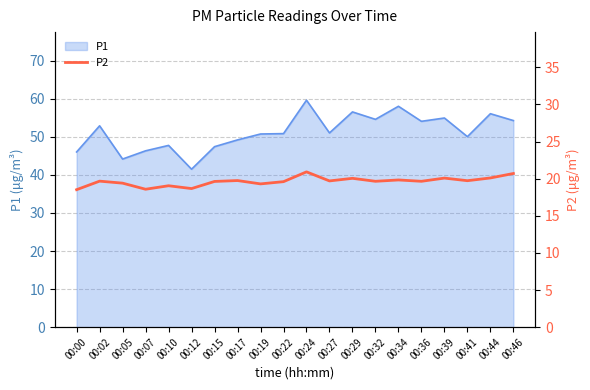

Reading right to left, what are all the values shown in this chart?

00:46=20.7	00:44=20.1	00:41=19.7	00:39=20.1	00:36=19.6	00:34=19.8	00:32=19.6	00:29=20.1	00:27=19.7	00:24=20.9	00:22=19.6	00:19=19.3	00:17=19.8	00:15=19.6	00:12=18.7	00:10=19.1	00:07=18.6	00:05=19.4	00:02=19.7	00:00=18.5